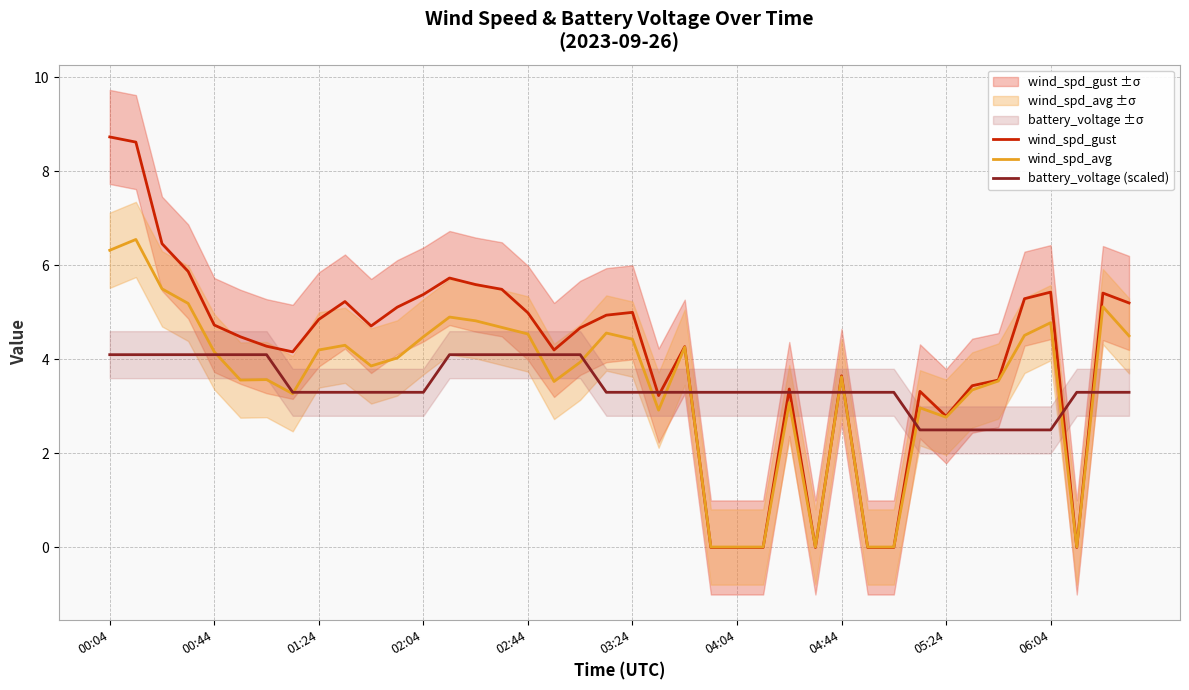

True or false: battery_voltage (scaled) has a value of 2.6 at 00:04.

False